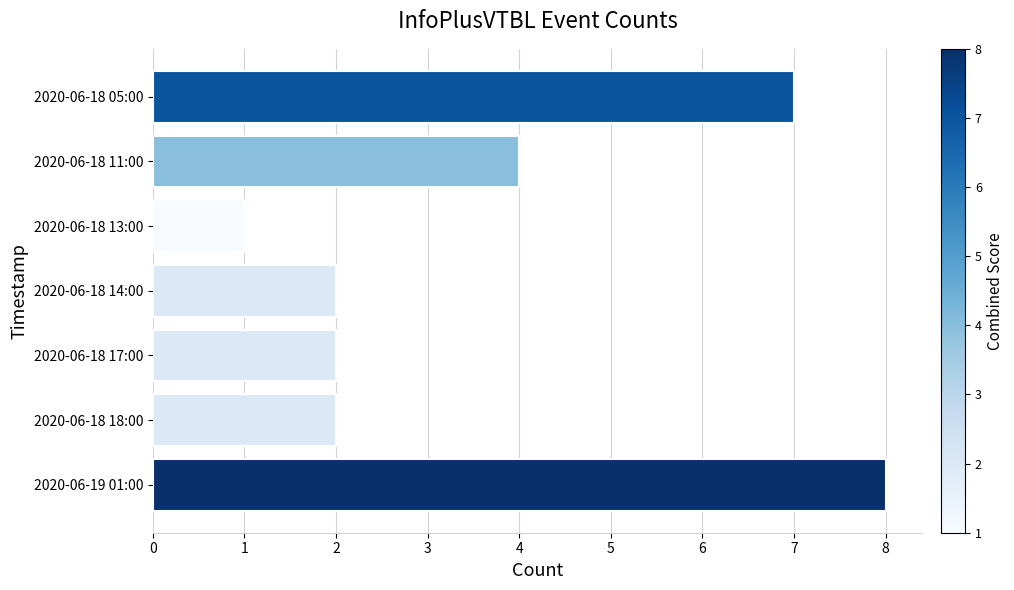

Reading top to bottom, list all the values displayed in this chart.

2020-06-18 05:00=7	2020-06-18 11:00=4	2020-06-18 13:00=1	2020-06-18 14:00=2	2020-06-18 17:00=2	2020-06-18 18:00=2	2020-06-19 01:00=8